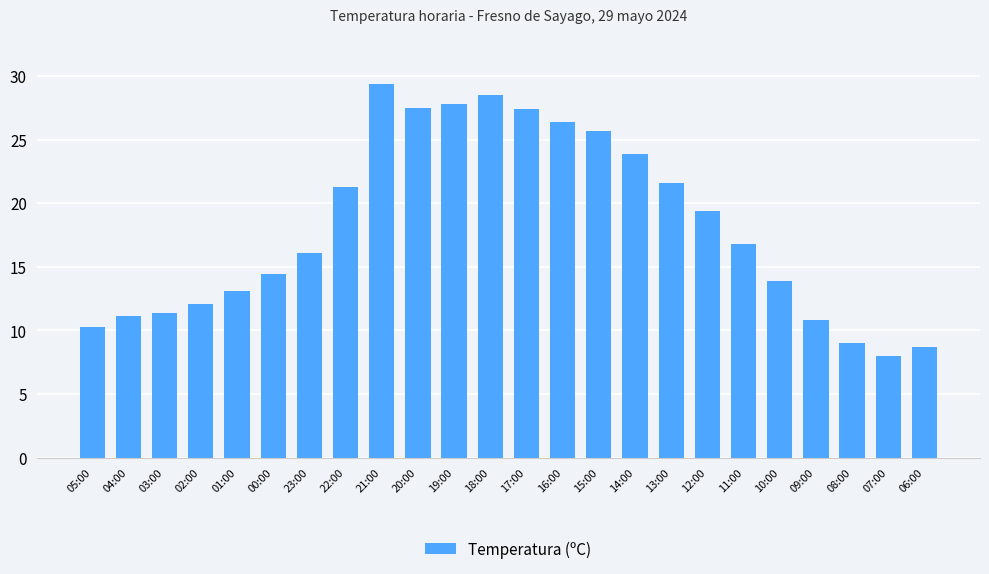

What is the sum of the values at 08:00 and 14:00?

32.9